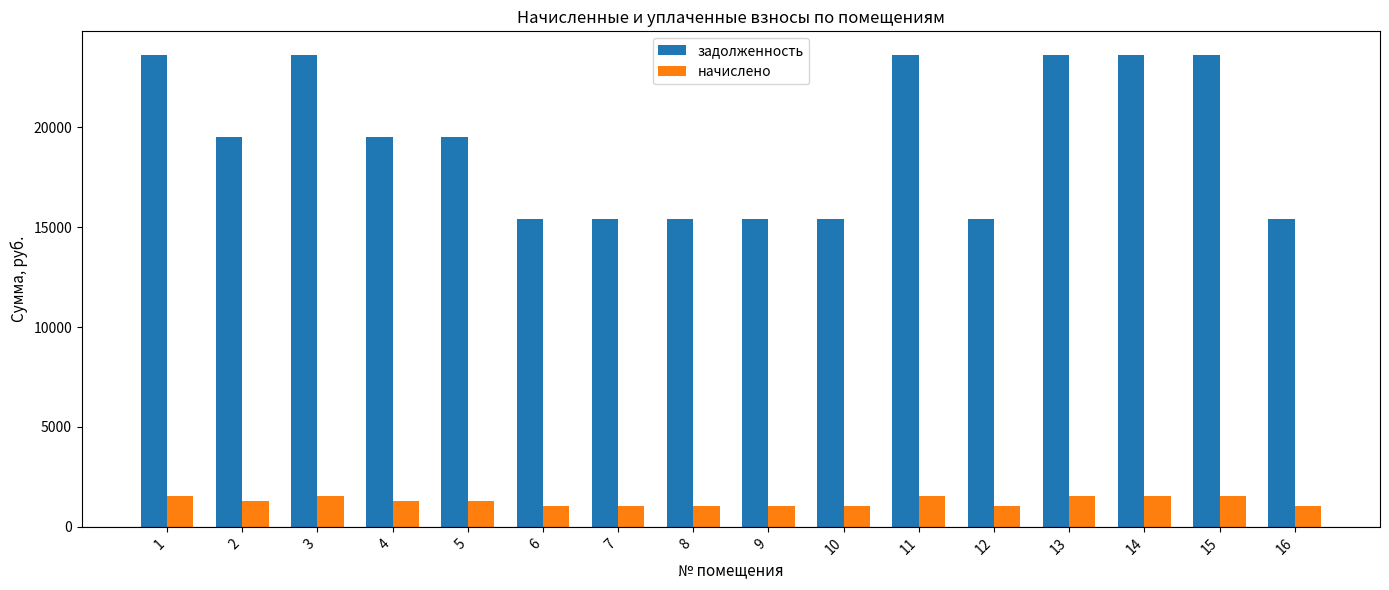

What is the maximum value for начислено?

1564.9